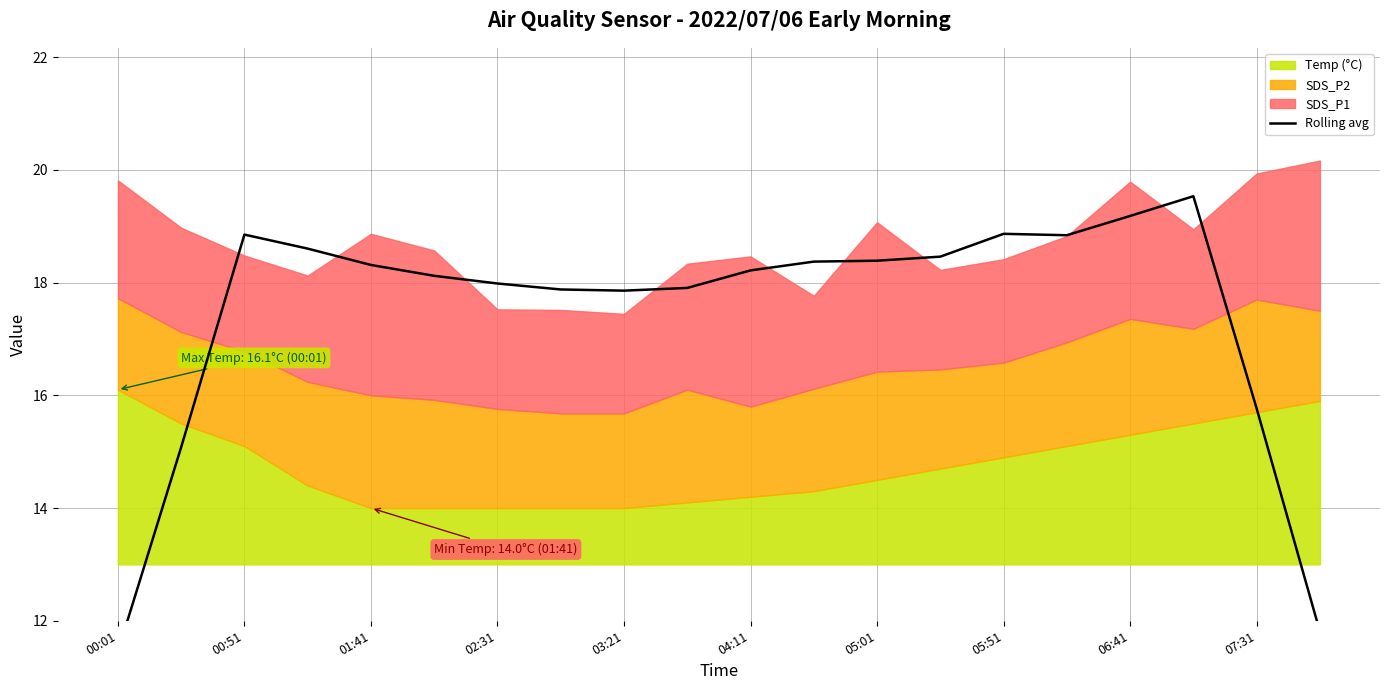

True or false: the data shows 28.3 at 13.

False